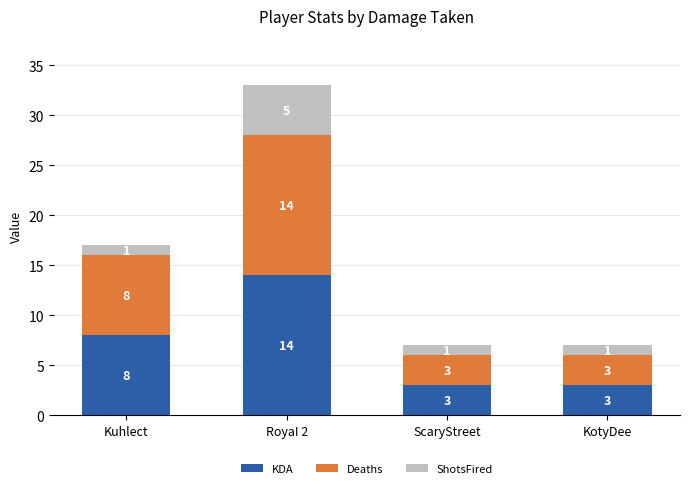

What is the difference between the maximum and minimum values in the KDA series?

11